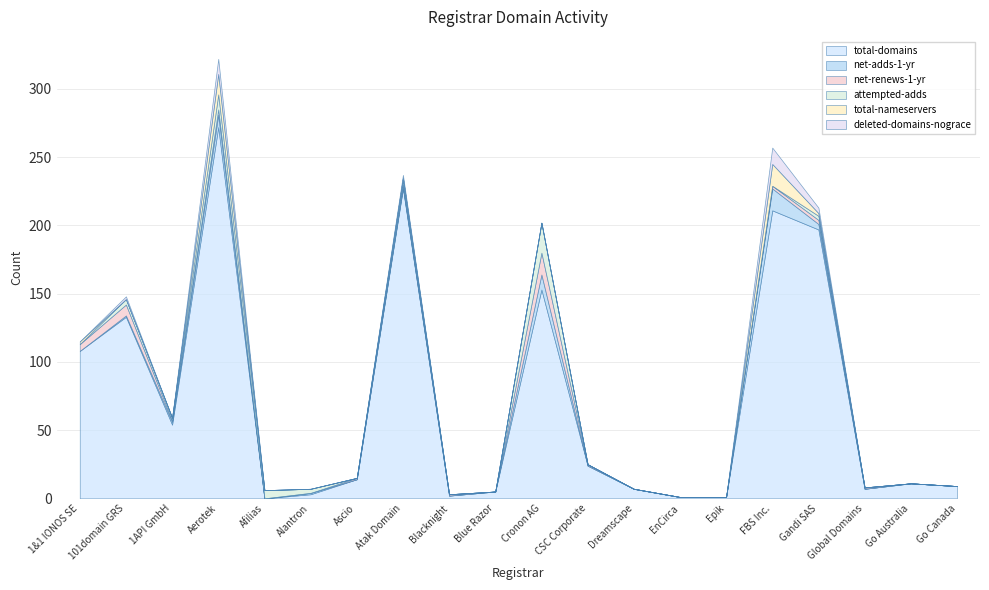

What are all the series names shown in the legend?

total-domains, net-adds-1-yr, net-renews-1-yr, attempted-adds, total-nameservers, deleted-domains-nograce